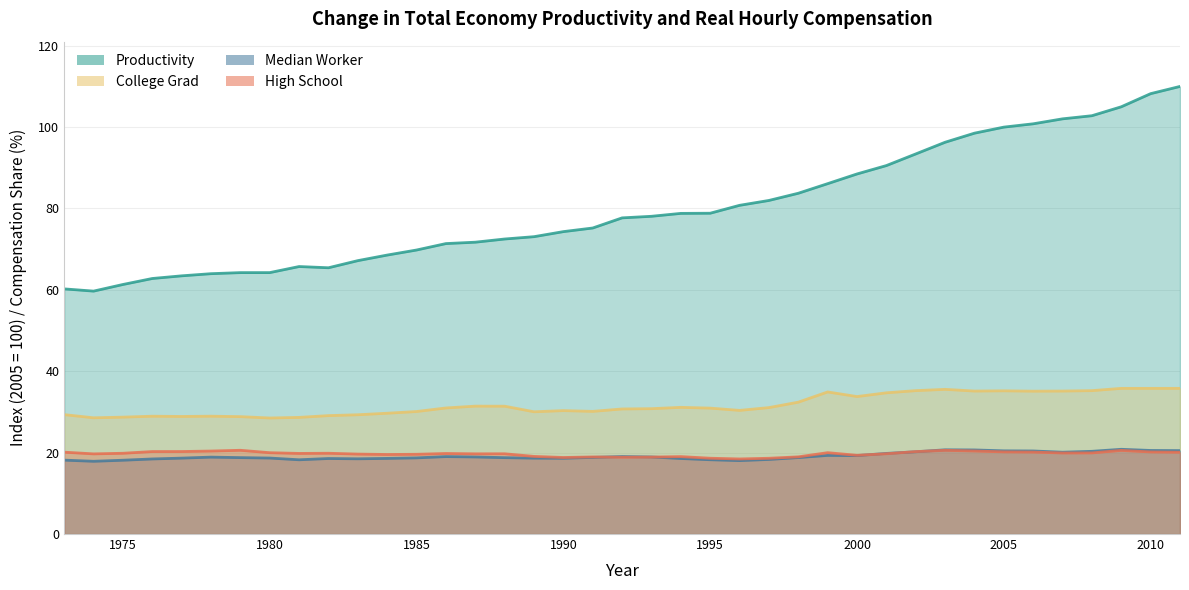

At how many categories does at least one series exceed 50?

39